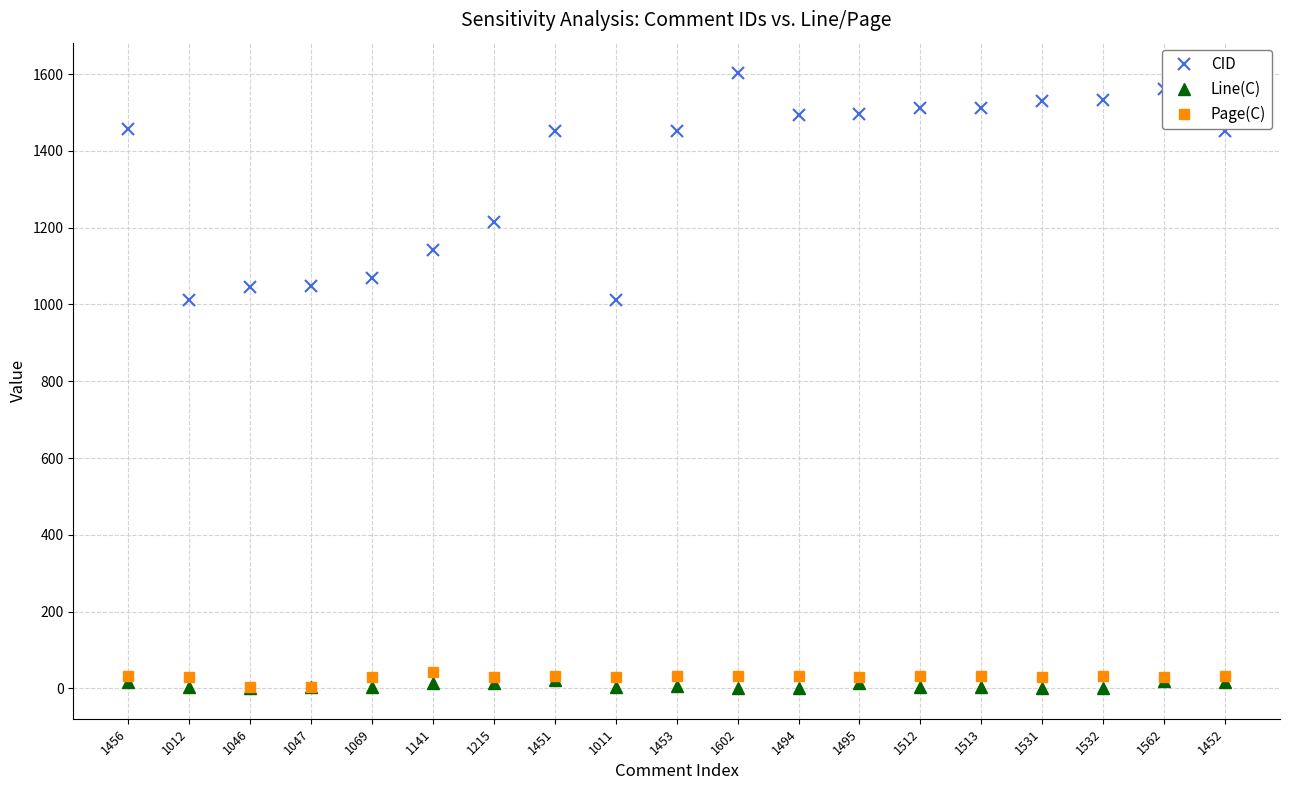

Is the value of Page(C) at 1602 greater than the value of CID at 1141?

No